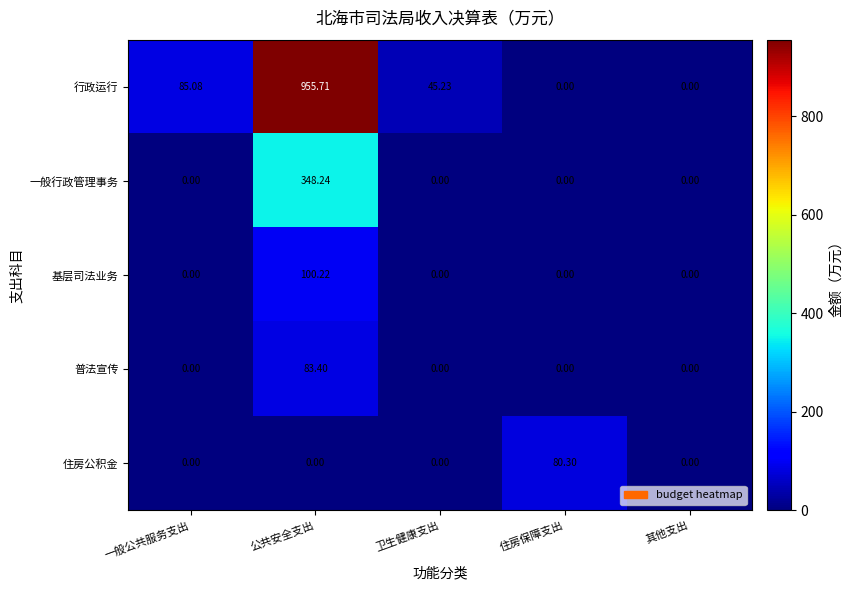

At which category is the sum across all series the highest?

公共安全支出